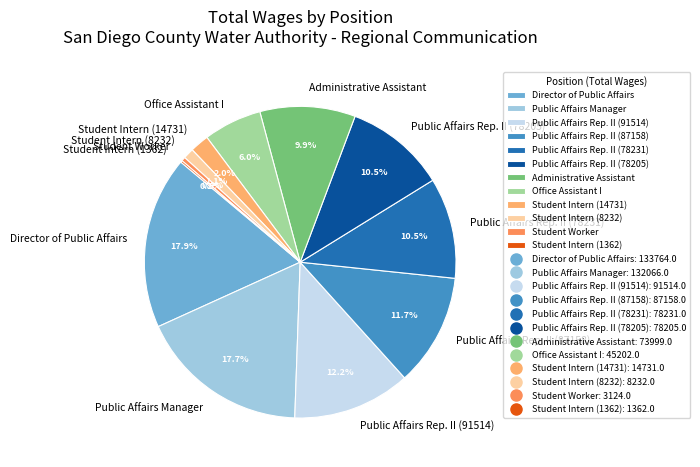

Between Student Intern (8232) and Public Affairs Rep. II (87158), which is larger?

Public Affairs Rep. II (87158)